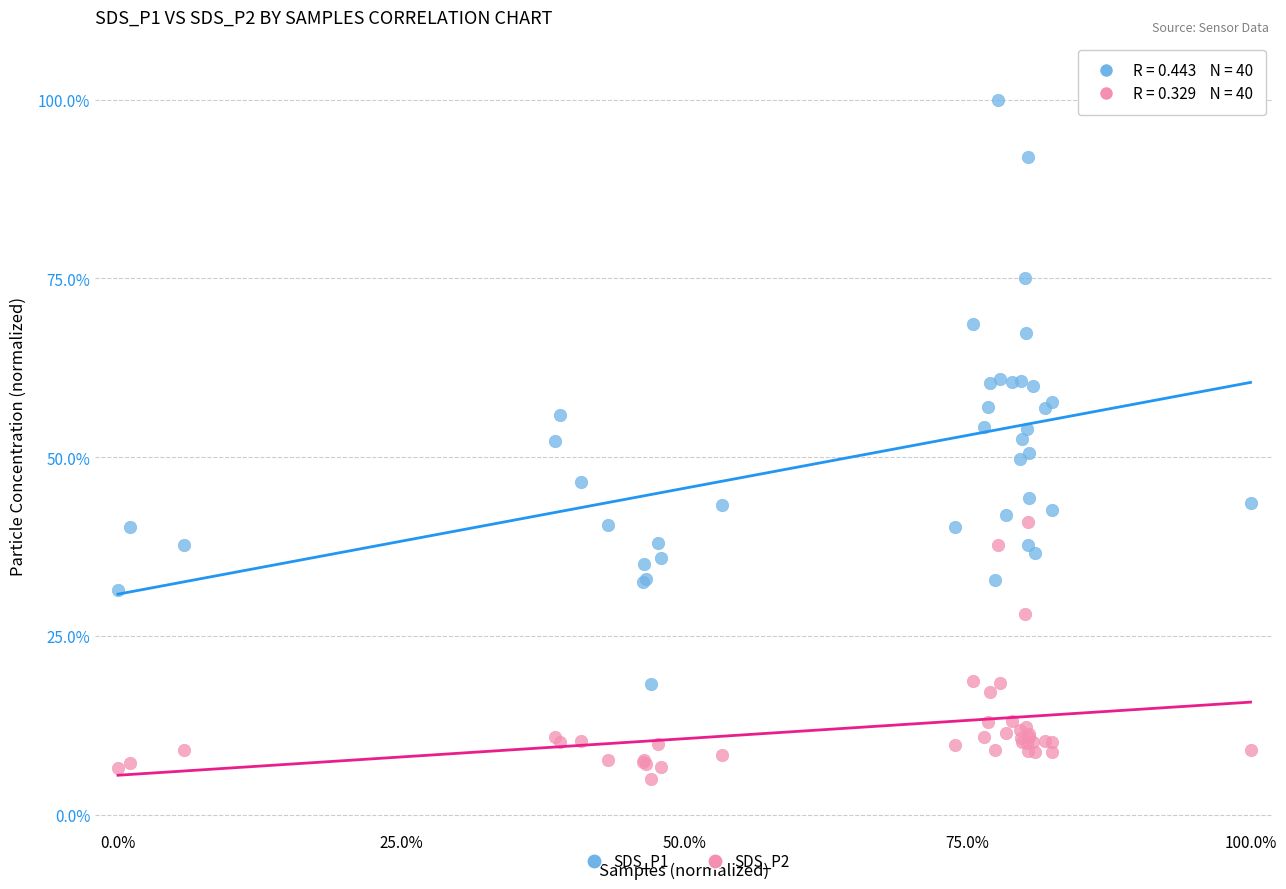

What are all the series names shown in the legend?

SDS_P1, SDS_P2